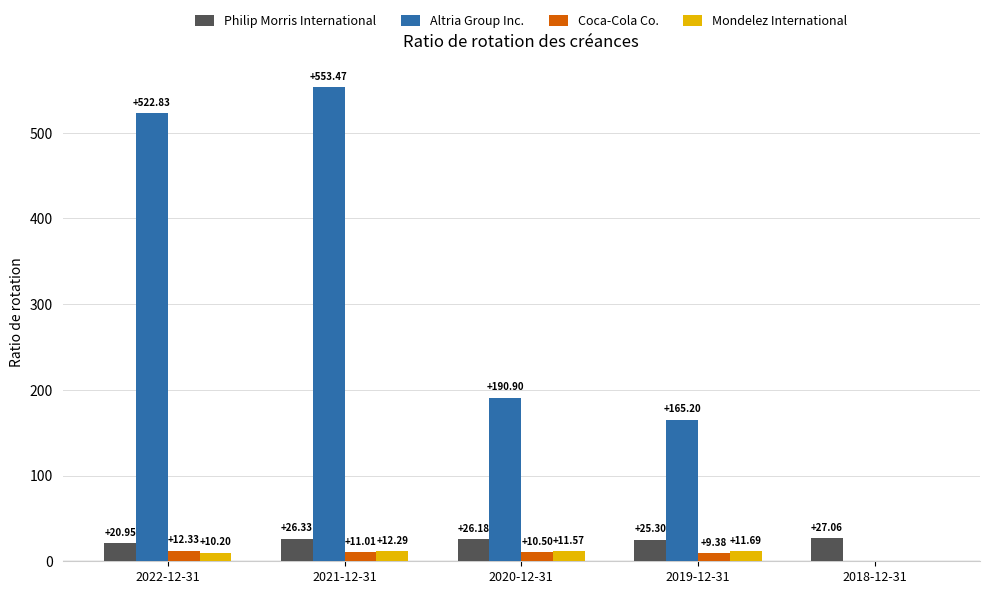

How many values in Altria Group Inc. are above zero?

4